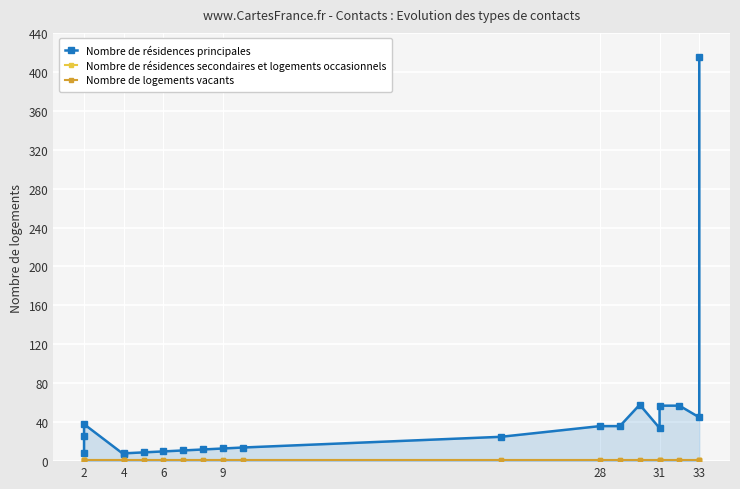

At how many categories does at least one series exceed 370?

1